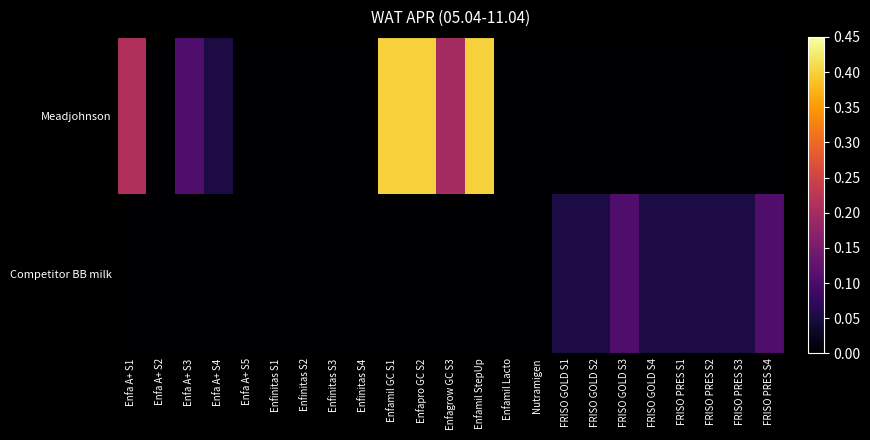

Between Enfinitas S3 and FRISO PRES S1, which series saw the biggest shift?

Competitor BB milk